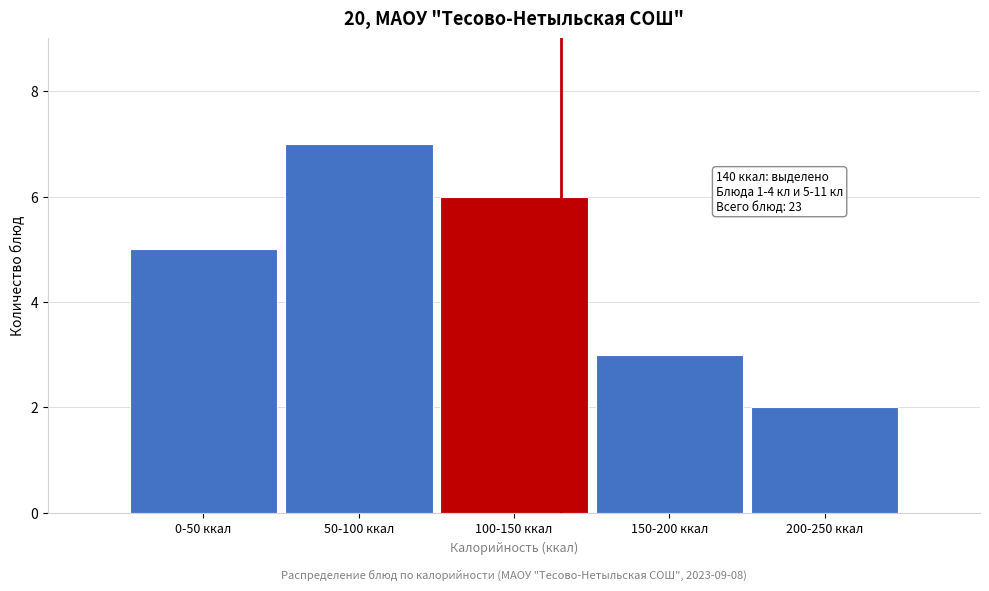

Reading left to right, list all the values displayed in this chart.

0-50 ккал=5	50-100 ккал=7	100-150 ккал=6	150-200 ккал=3	200-250 ккал=2